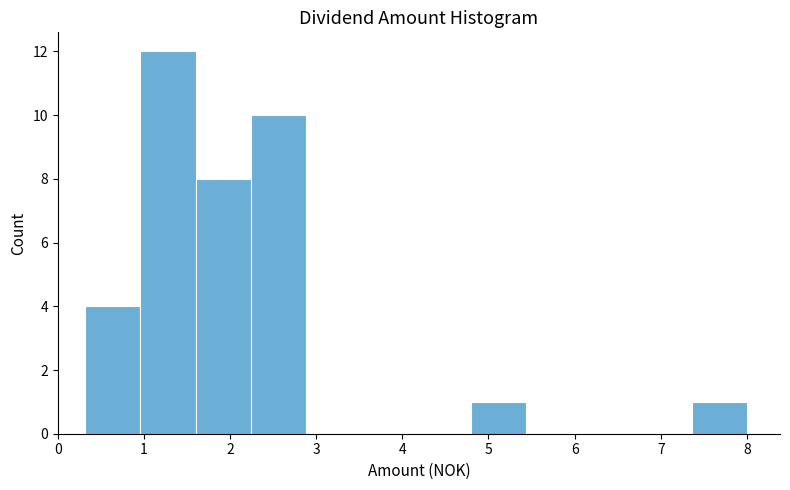

Which range on the x-axis has the tallest bar?

0.96 to 1.60